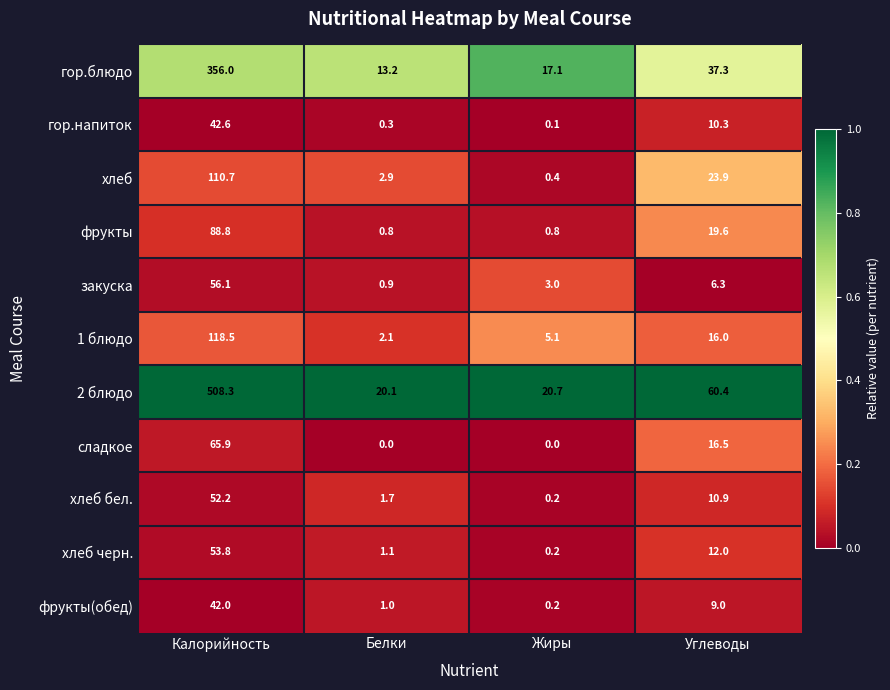

At Белки, list the series in order from largest to smallest.

2 блюдо, гор.блюдо, хлеб, 1 блюдо, хлеб бел., хлеб черн., фрукты(обед), закуска, фрукты, гор.напиток, сладкое